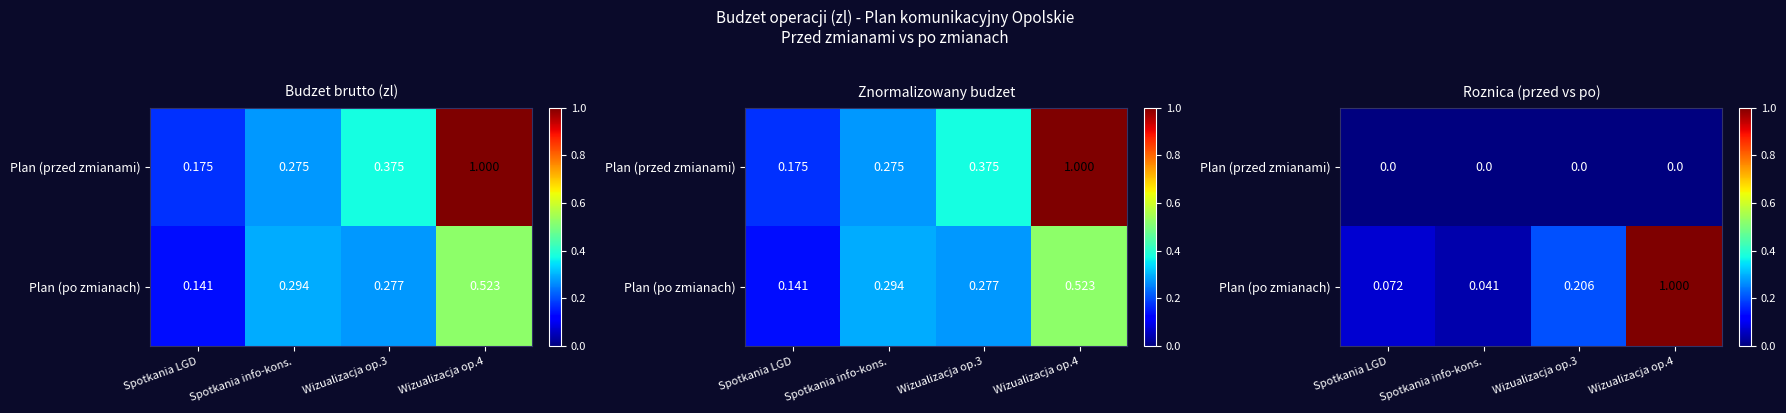

What is the sum of the Plan (po zmianach) values at Wizualizacja op.4 and Spotkania info-kons.?

1.0